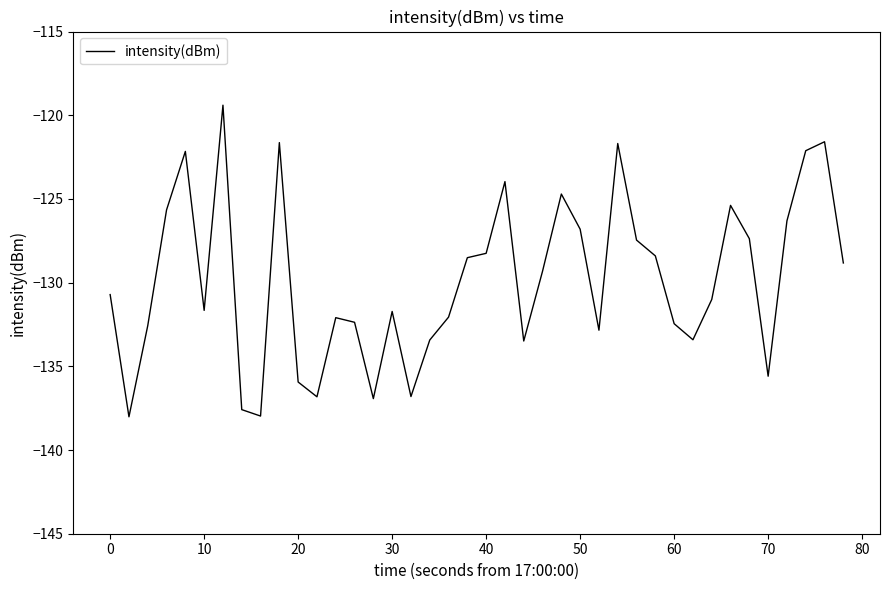

What is the difference between the maximum and minimum values?

18.6